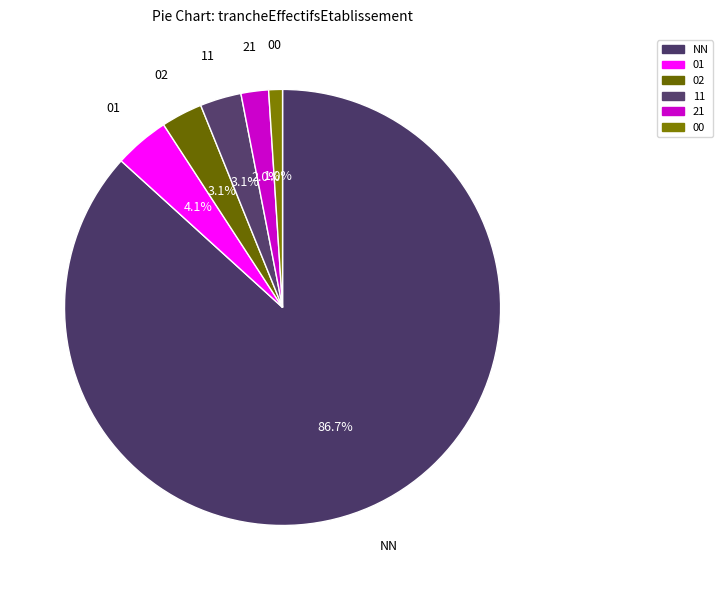

To the nearest percent, what is the difference between the 21 and 00 slice percentages?

1%